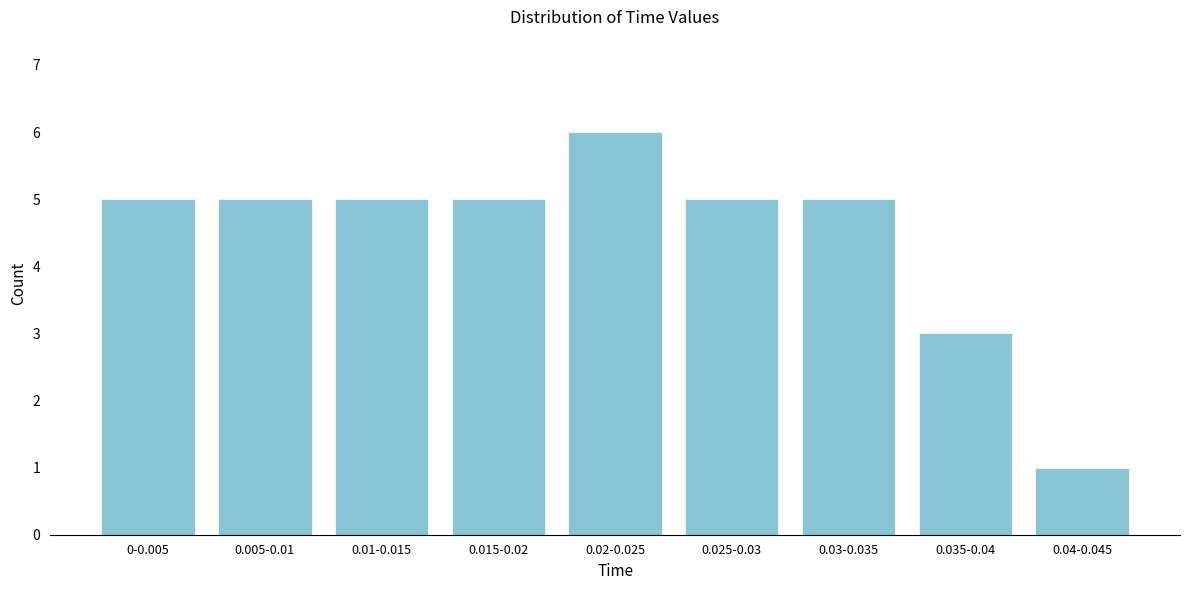

Reading right to left, list all the values displayed in this chart.

0.04-0.045=1	0.035-0.04=3	0.03-0.035=5	0.025-0.03=5	0.02-0.025=6	0.015-0.02=5	0.01-0.015=5	0.005-0.01=5	0-0.005=5